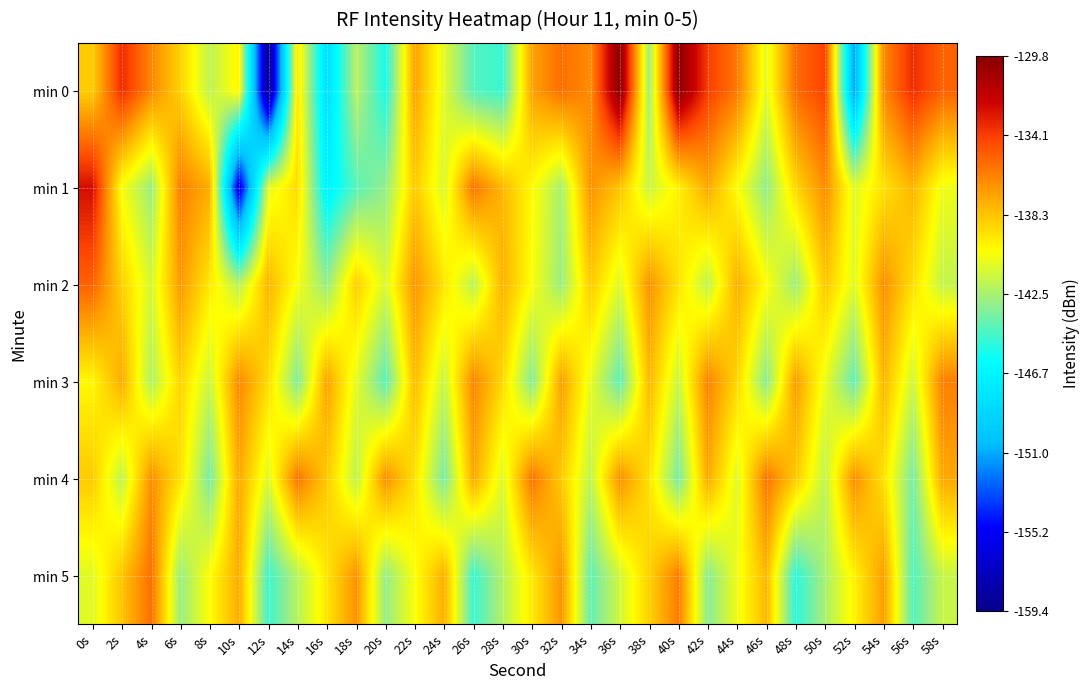

What is the total value across all series at 42s?

-830.3